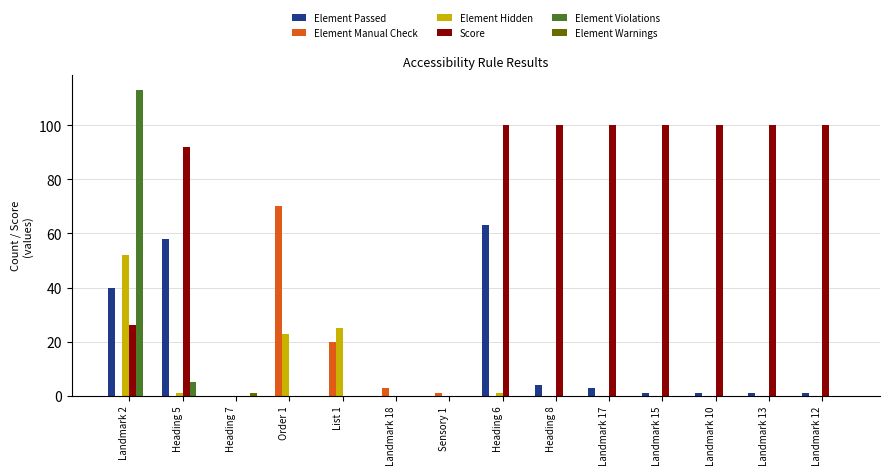

At which category is the sum across all series the highest?

Landmark 2